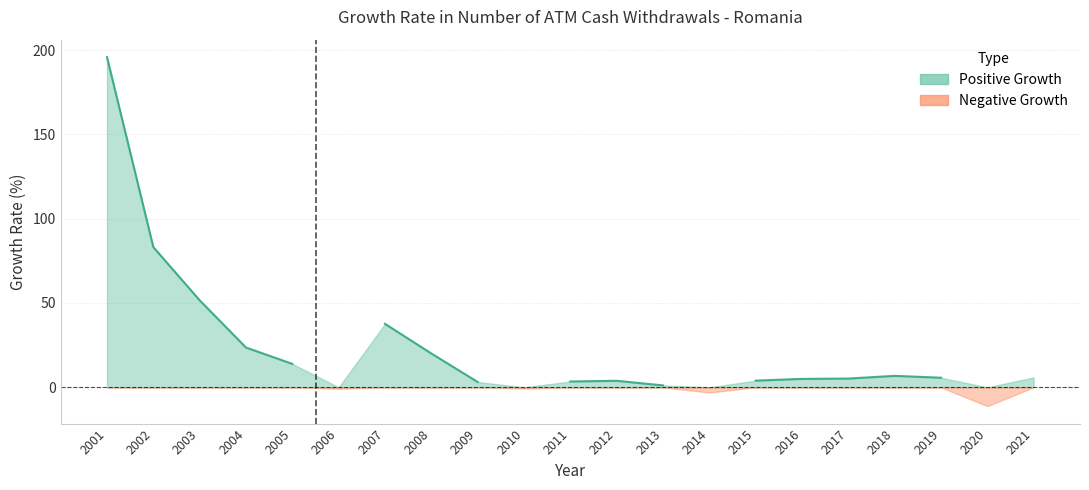

Reading left to right, what are all the values shown in this chart?

195.8	83.1	51.6	23.6	13.9	-0.9	37.6	20.1	3.1	-0.8	3.4	3.9	1.1	-3.1	4.0	5.0	5.2	6.8	5.7	-11.2	5.8